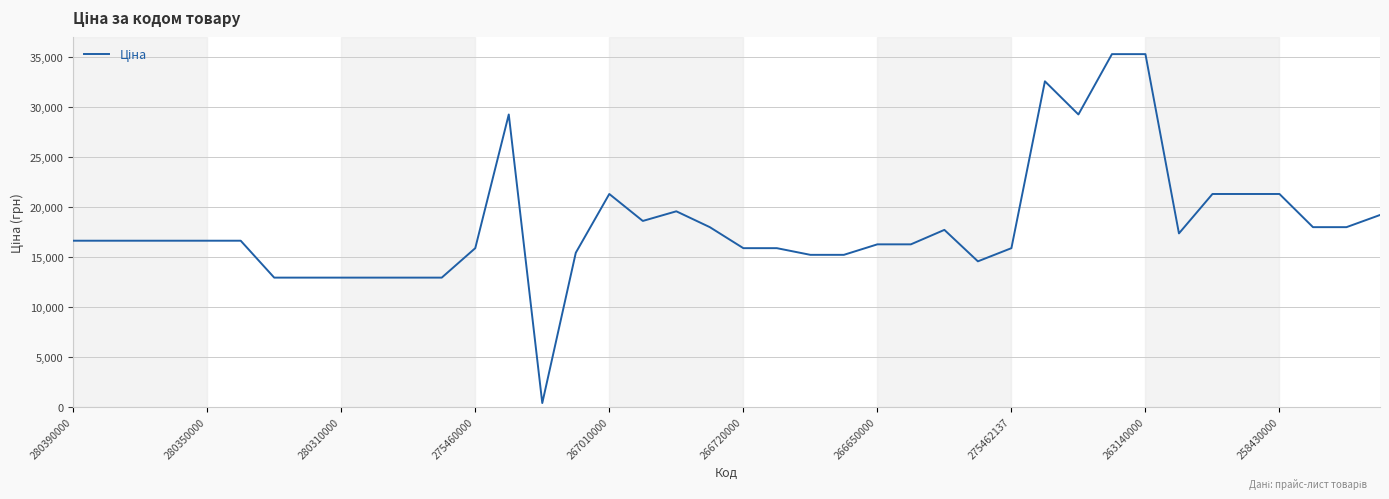

What is the greatest value displayed?

35287.9